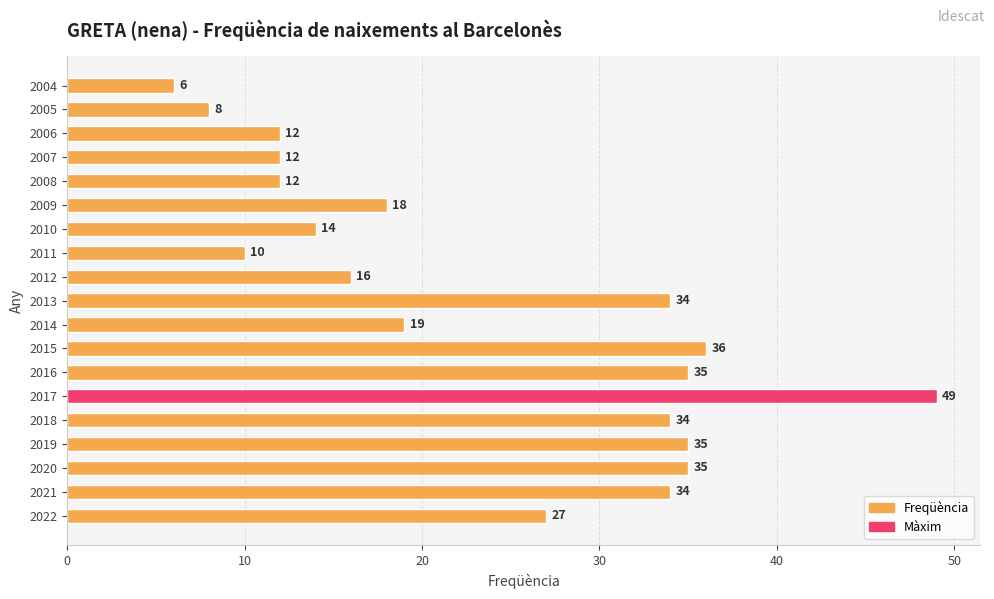

How many bars are there in total?

19